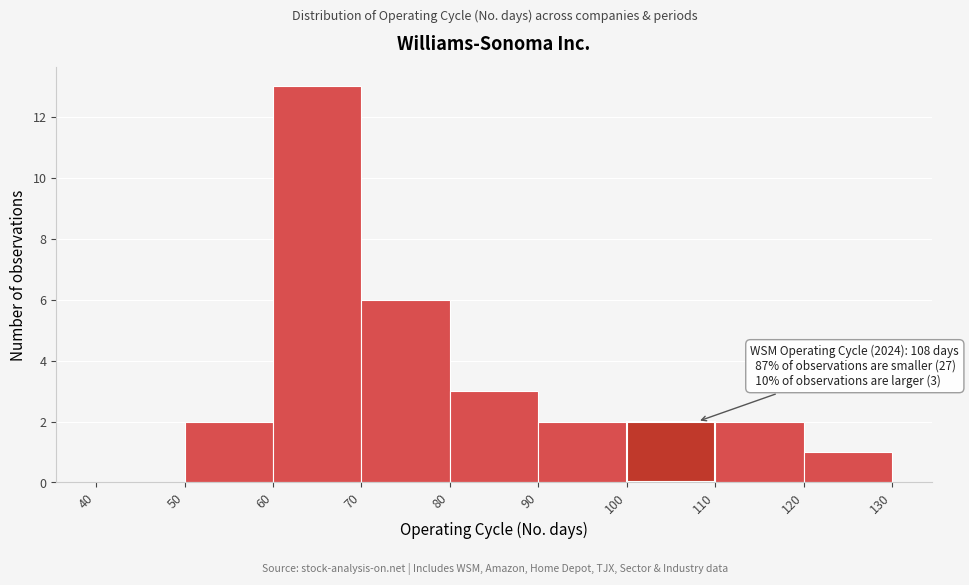

Which range on the x-axis has the tallest bar?

60 to 70